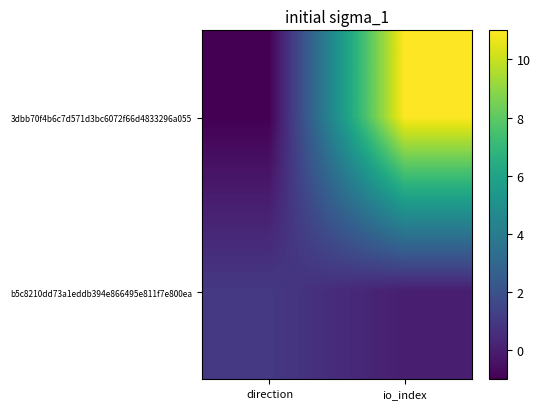

How many categories are shown in the chart?

2